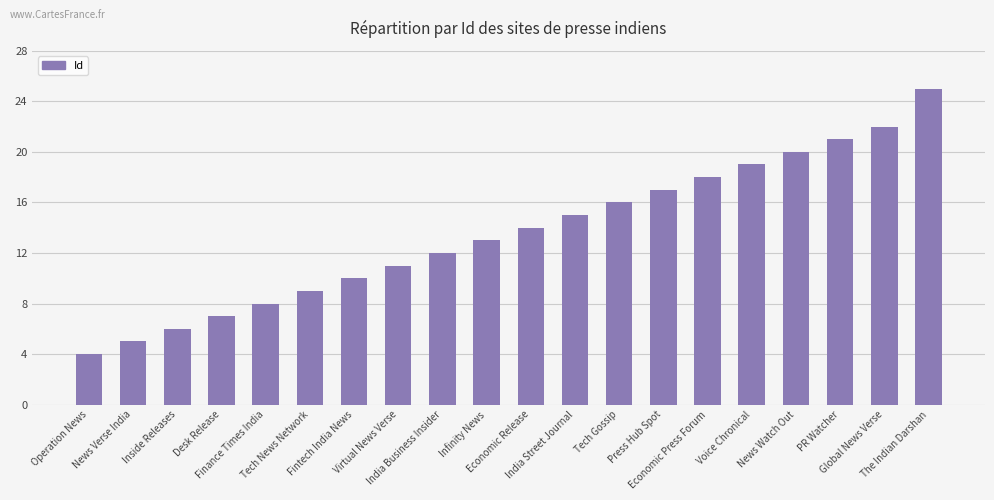

True or false: the data shows 27 at Press Hub Spot.

False